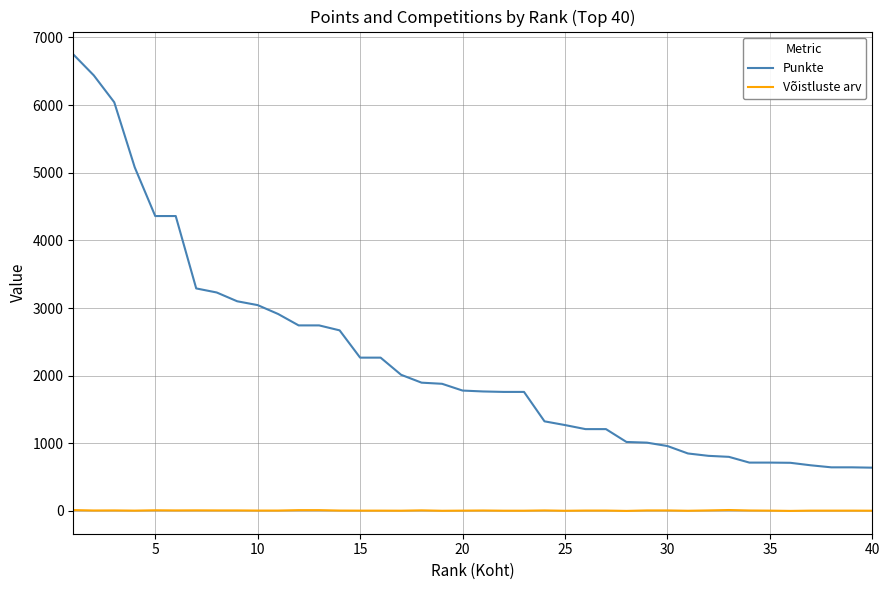

Rank the series by their average value, from lowest to highest.

Võistluste arv, Punkte